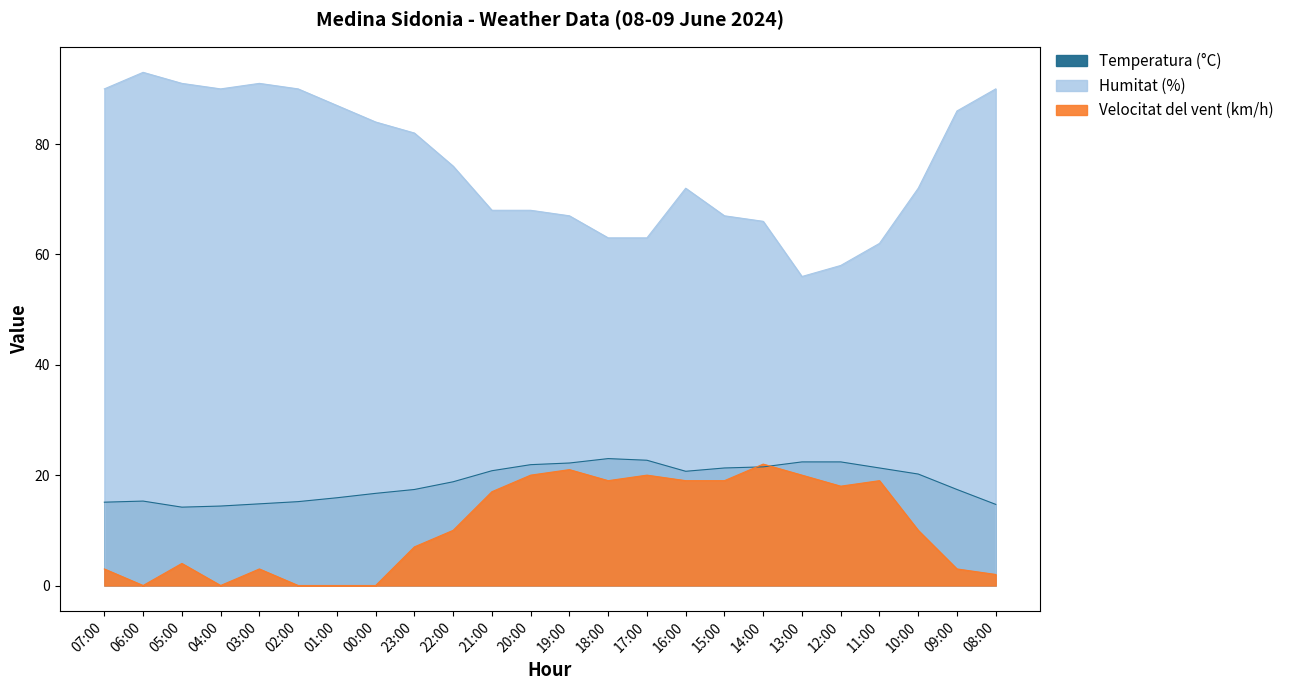

What is the minimum value for Humitat (%)?

56.0